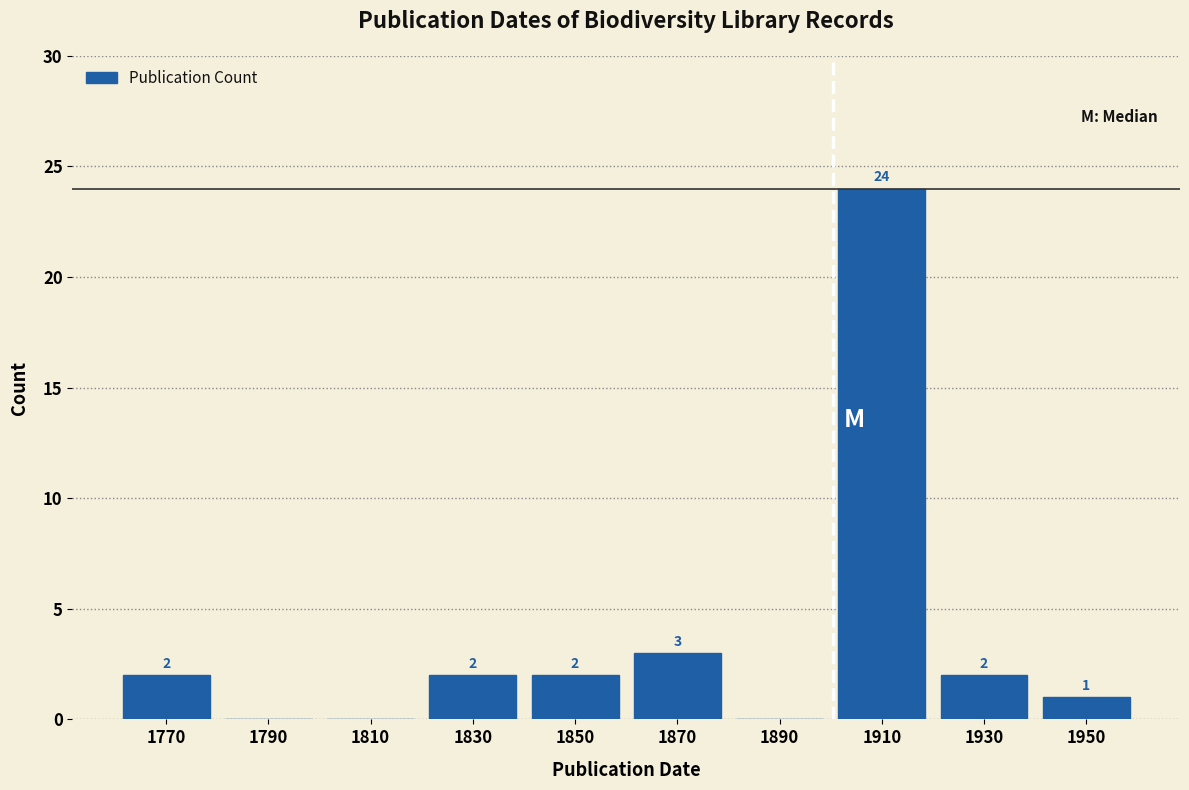

Reading left to right, transcribe all the data shown in this chart.

1770=2	1790=0	1810=0	1830=2	1850=2	1870=3	1890=0	1910=24	1930=2	1950=1